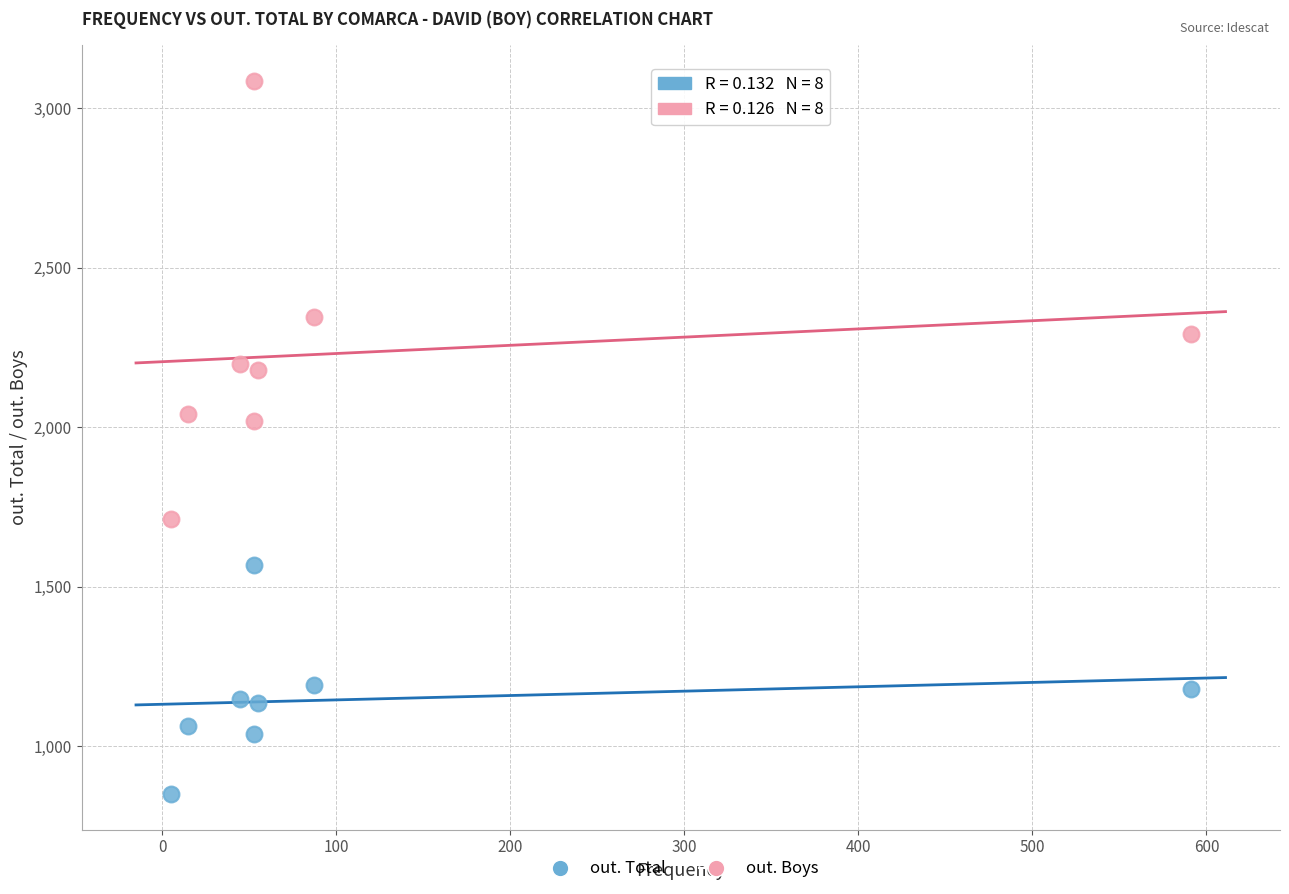

Which series has the largest Y range (max minus min)?

out. Boys